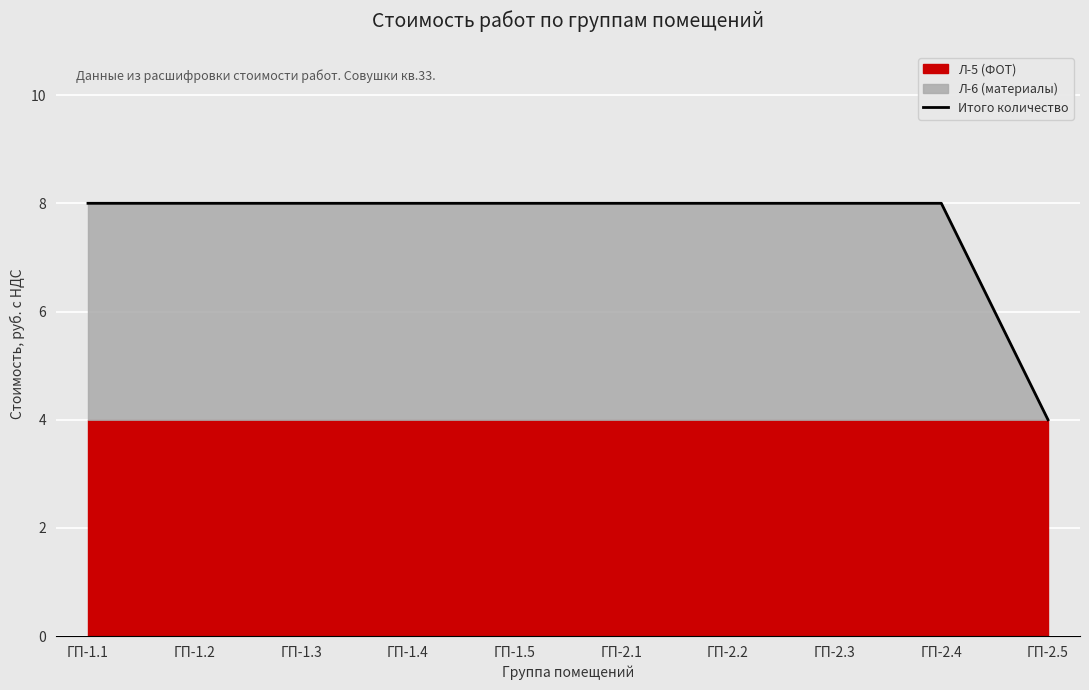

What is the label of the 9th point from the left?

ГП-2.4